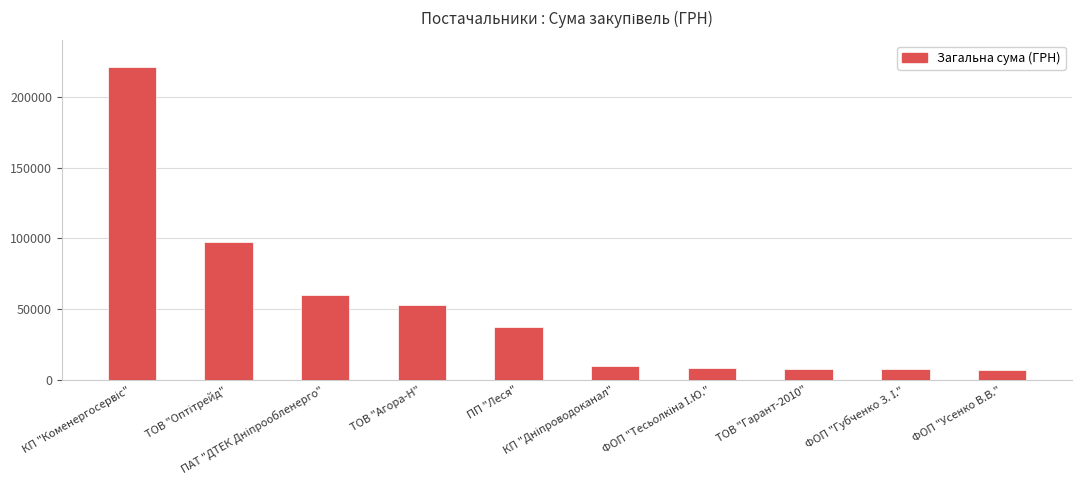

What is the difference between the second highest and minimum values?

90746.8